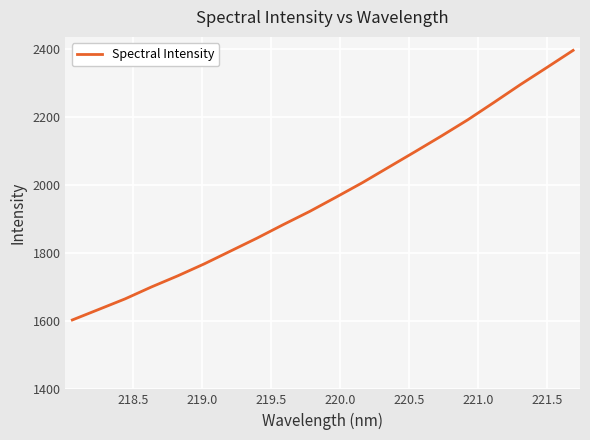

Does the chart display data point markers on the line(s)?

No